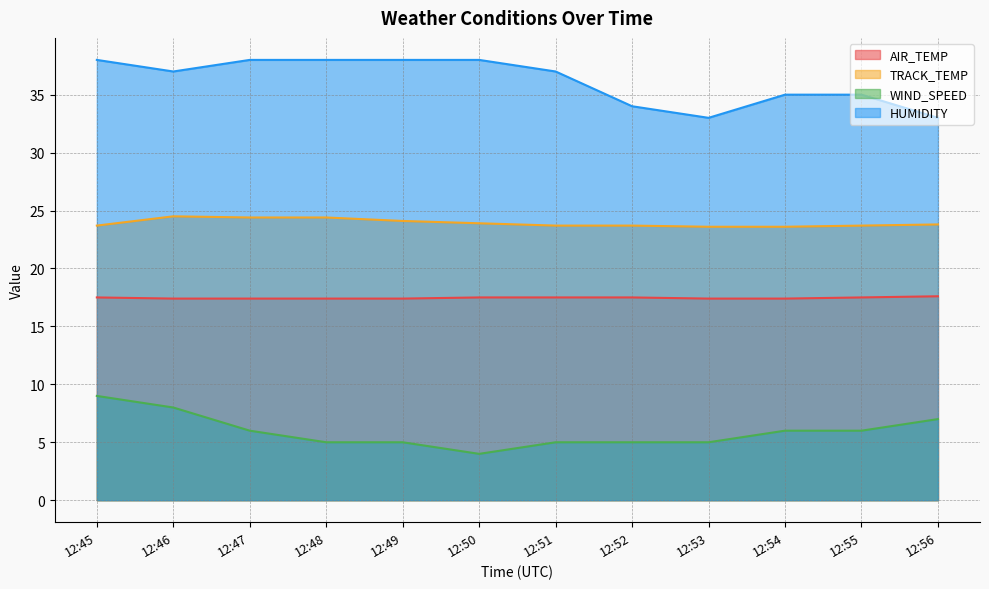

The TRACK_TEMP series shows 23.7 at 12:52. True or false?

True